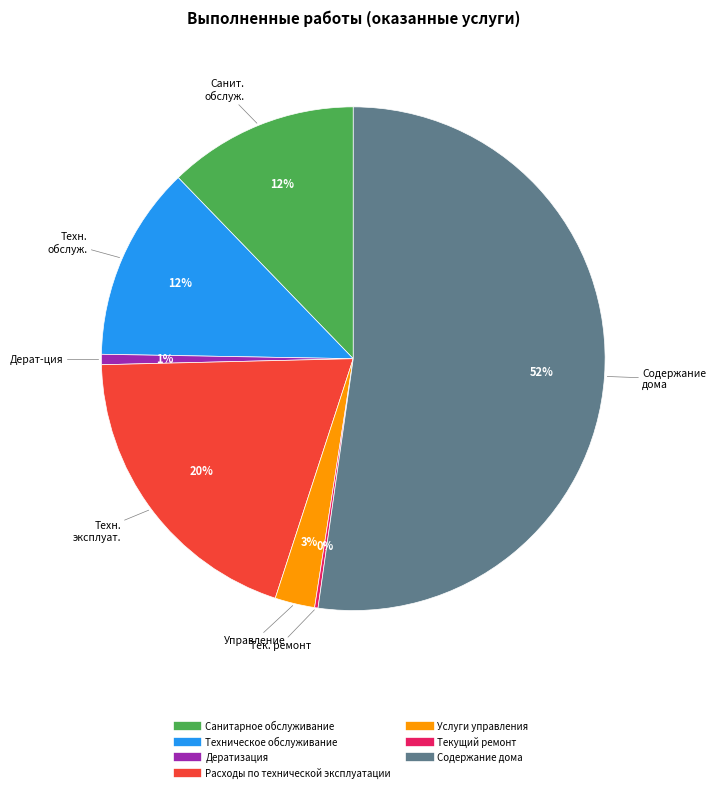

What percentage is the Содержание дома slice, to the nearest percent?

52%